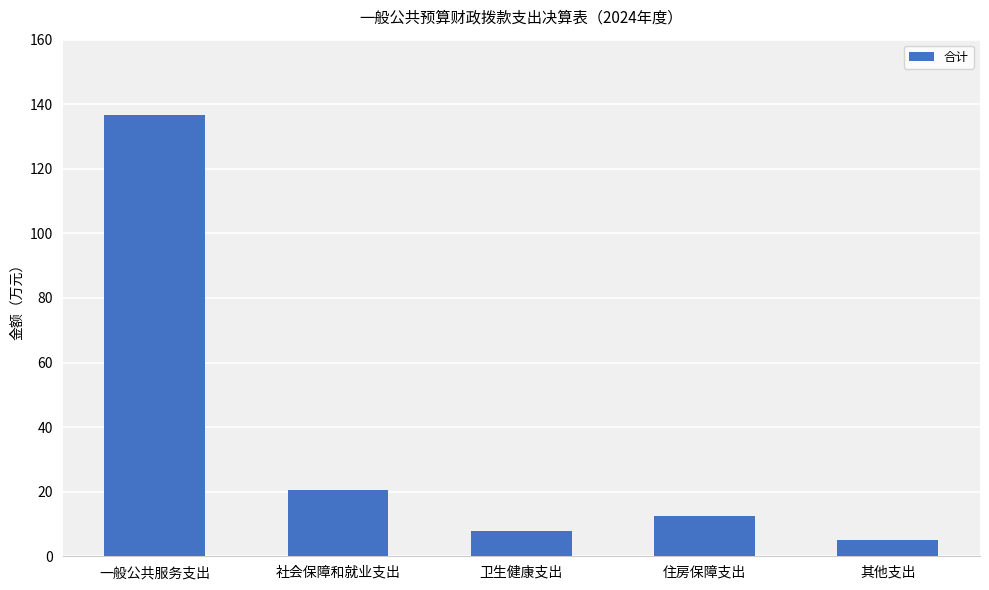

What is the approximate value at 一般公共服务支出?

136.8